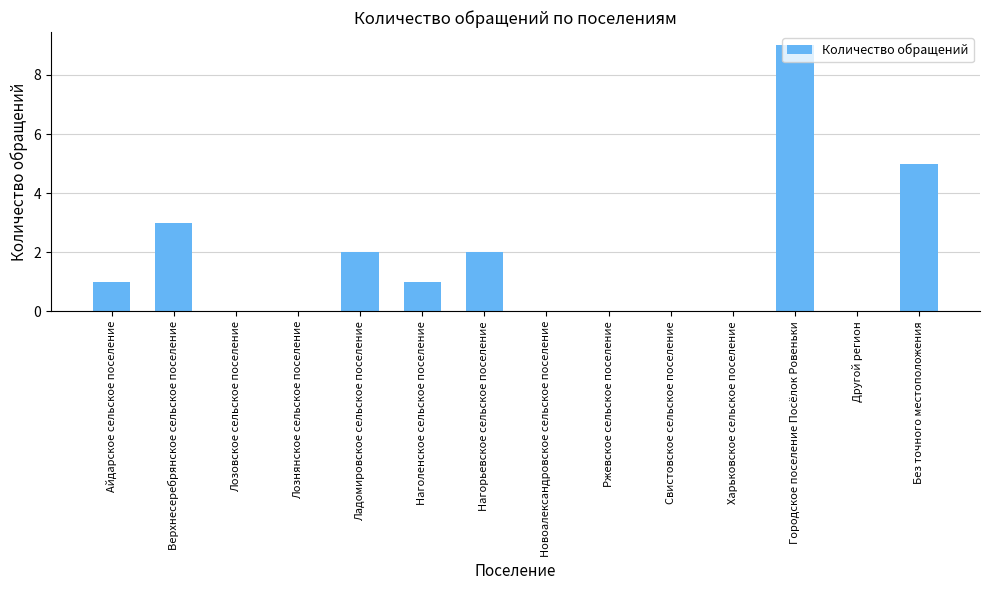

Reading left to right, what are all the values shown in this chart?

Айдарское сельское поселение=1	Верхнесеребрянское сельское поселение=3	Лозовское сельское поселение=0	Лознянское сельское поселение=0	Ладомировское сельское поселение=2	Наголенское сельское поселение=1	Нагорьевское сельское поселение=2	Новоалександровское сельское поселение=0	Ржевское сельское поселение=0	Свистовское сельское поселение=0	Харьковское сельское поселение=0	Городское поселение Посёлок Ровеньки=9	Другой регион=0	Без точного местоположения=5